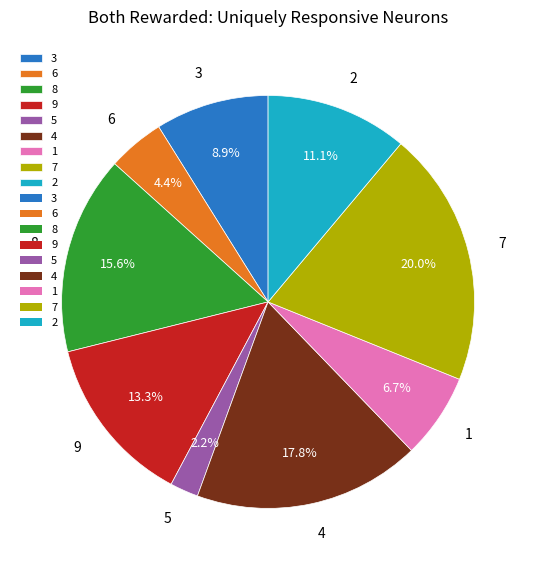

Approximately how many times larger is the value at 7 compared to 1?

3.0